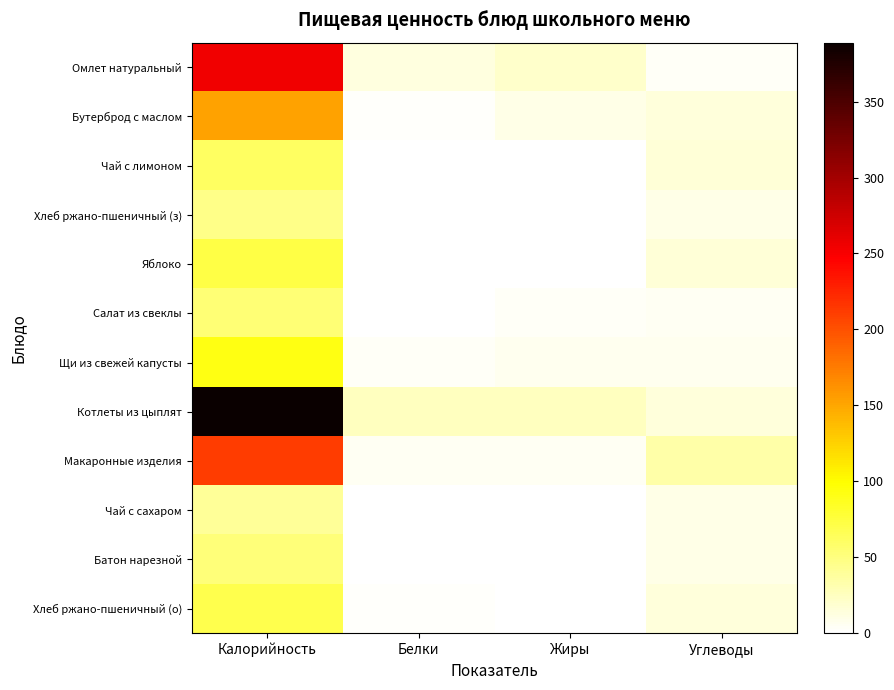

Between Калорийность and Белки, which is larger?

Калорийность